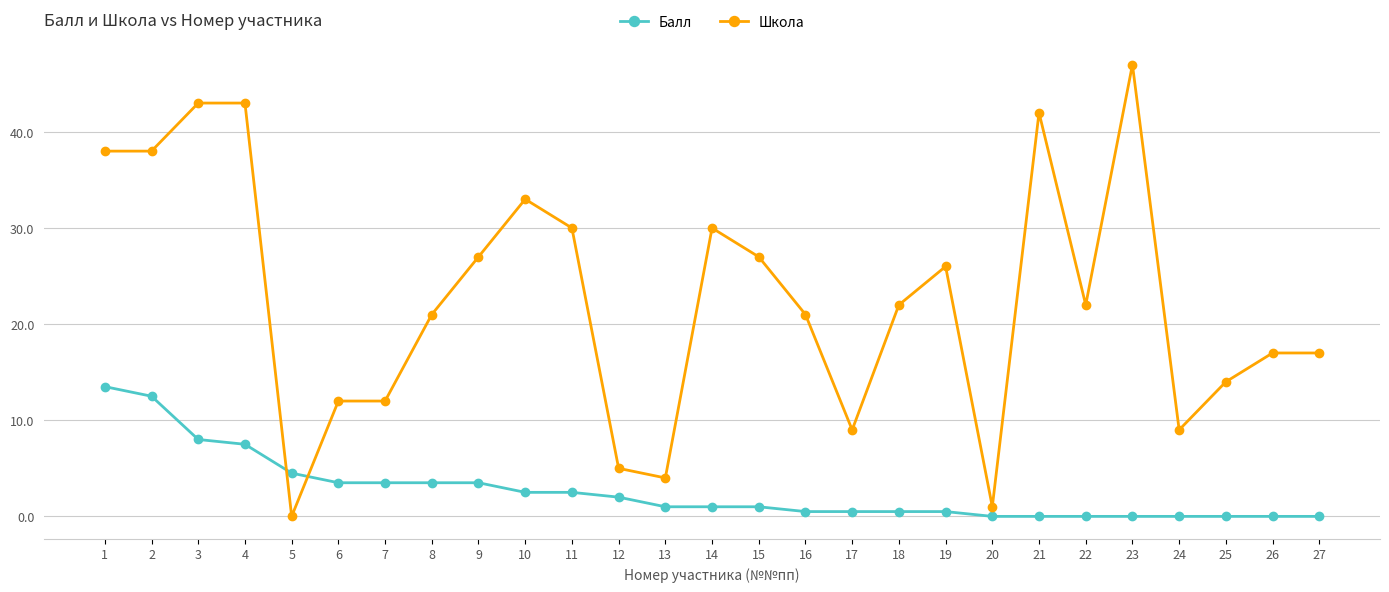

Which series changed the most between 3 and 24?

Школа